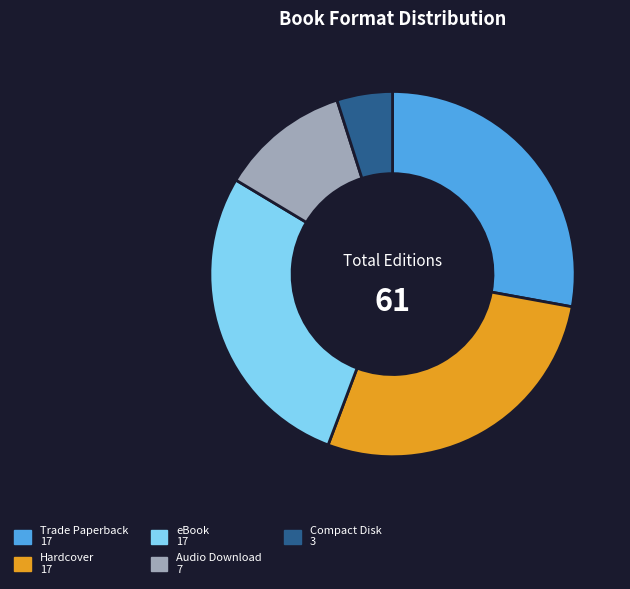

How many segments does this pie chart have?

5